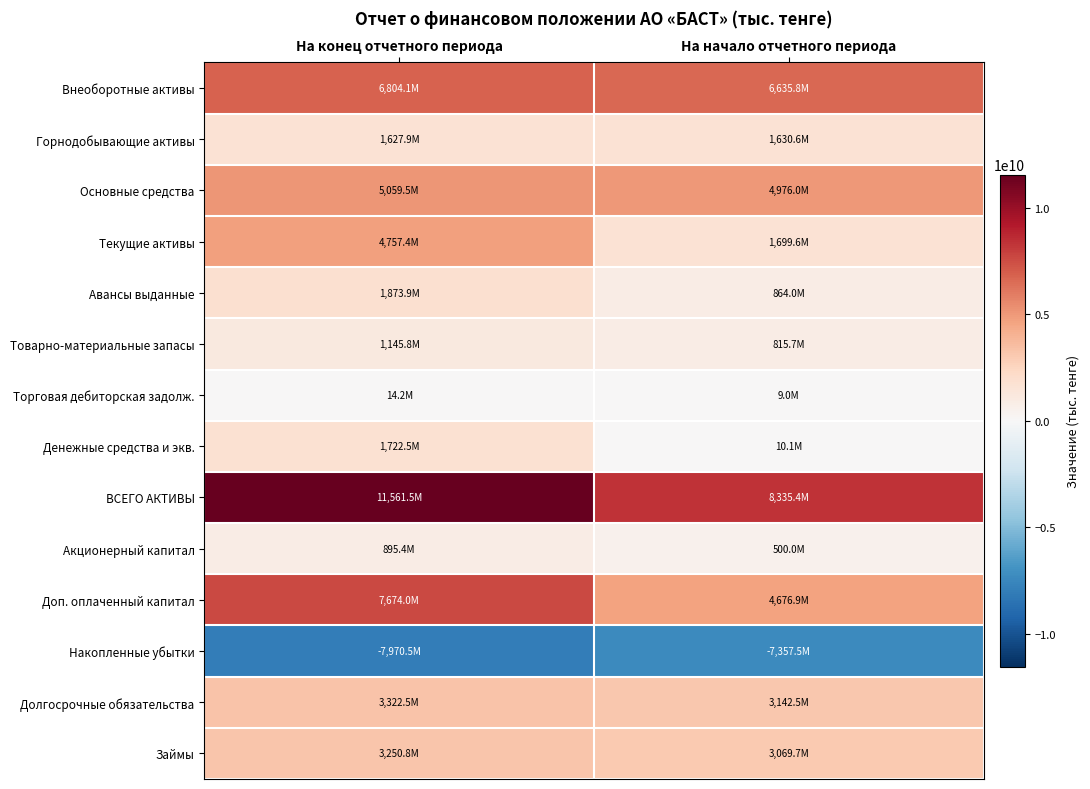

Rank the series by their maximum value, from lowest to highest.

Накопленные убытки, Торговая дебиторская задолж., Акционерный капитал, Товарно-материальные запасы, Горнодобывающие активы, Денежные средства и экв., Авансы выданные, Займы, Долгосрочные обязательства, Текущие активы, Основные средства, Внеоборотные активы, Доп. оплаченный капитал, ВСЕГО АКТИВЫ